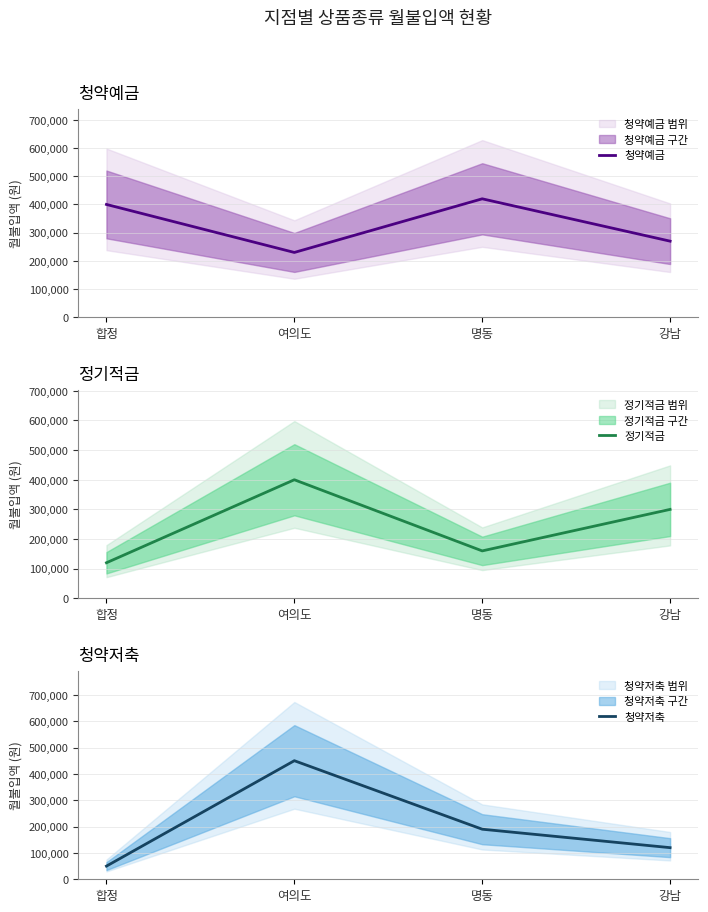

Reading right to left, extract all data points from this chart.

청약예금: 강남=270000	명동=420000	여의도=230000	합정=400000
정기적금: 강남=300000	명동=160000	여의도=400000	합정=120000
청약저축: 강남=120000	명동=190000	여의도=450000	합정=50000